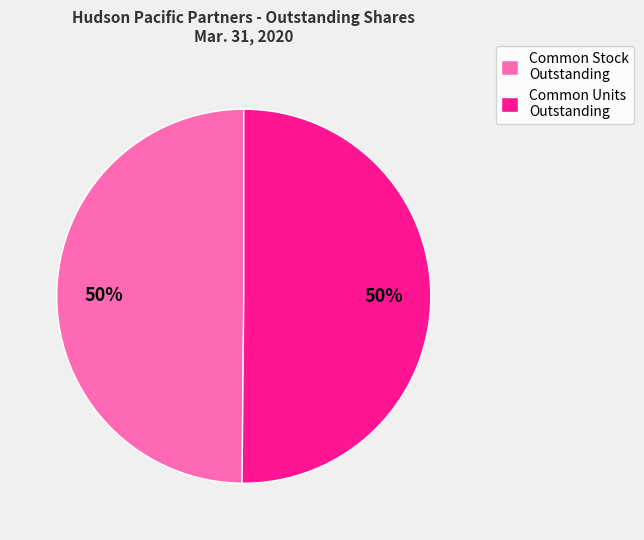

To the nearest percent, what is the combined percentage of Common Units Outstanding and Common Stock Outstanding?

100%